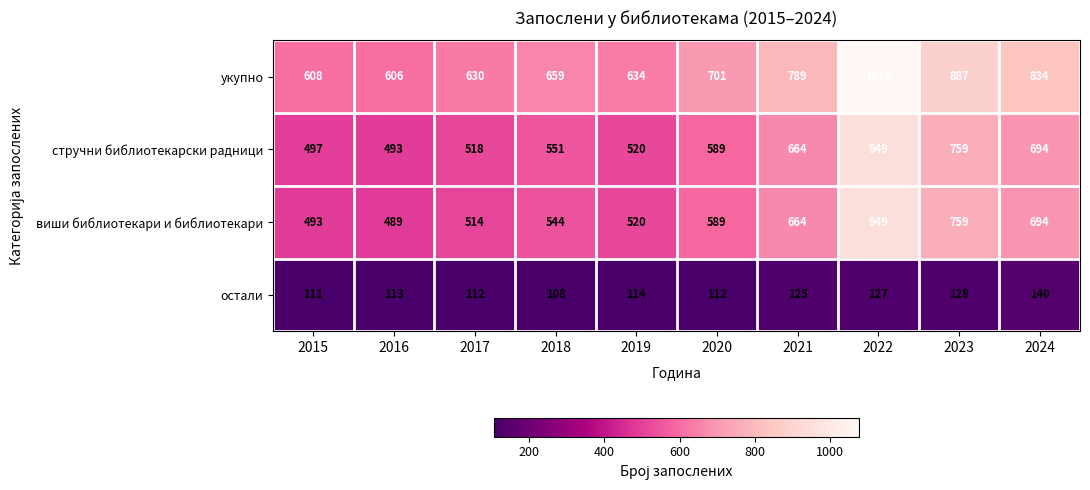

What is the sum of all укупно values?

7424